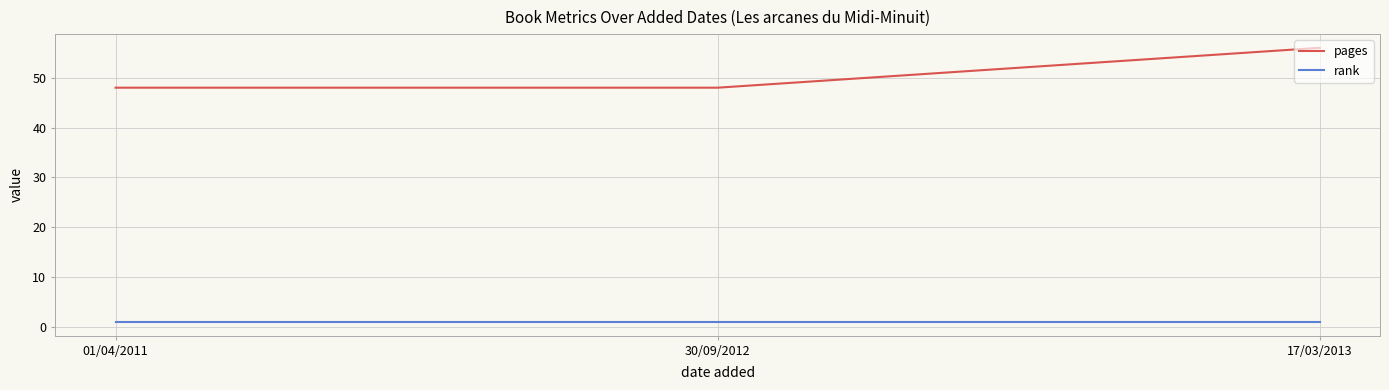

What is the highest value of the rank series?

1